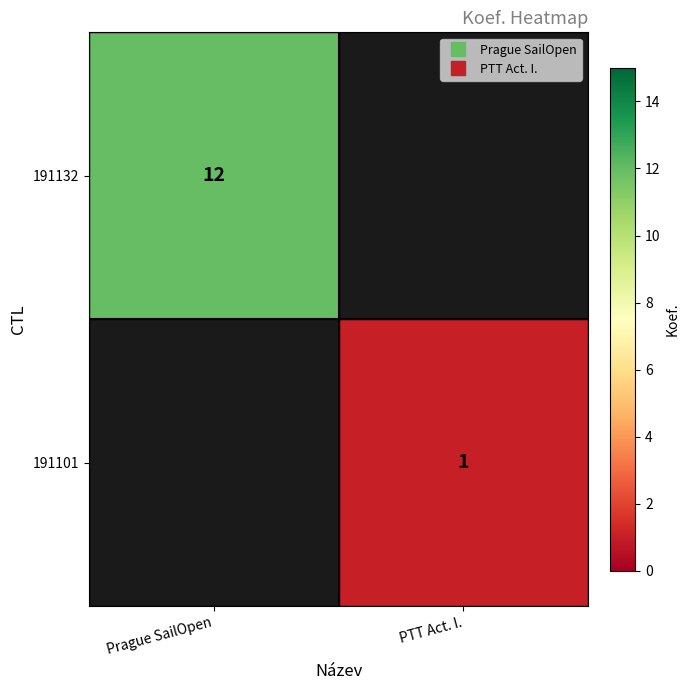

At which category does the chart reach its minimum across all series?

PTT Act. I.